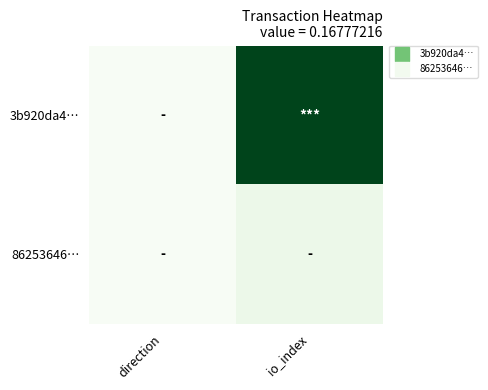

Rank the series by their average value, from lowest to highest.

86253646…, 3b920da4…